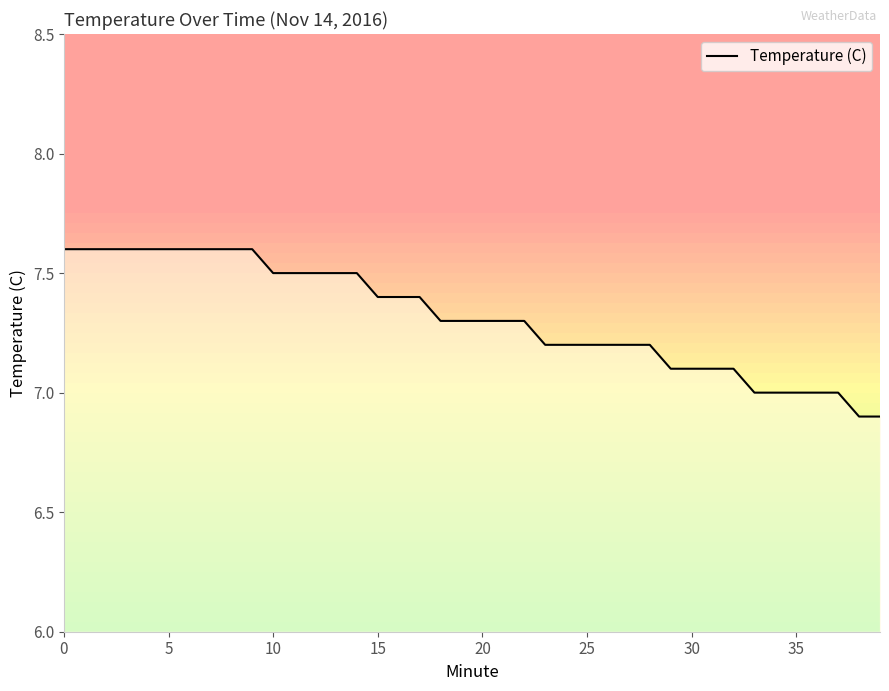

What is the average value?

7.3